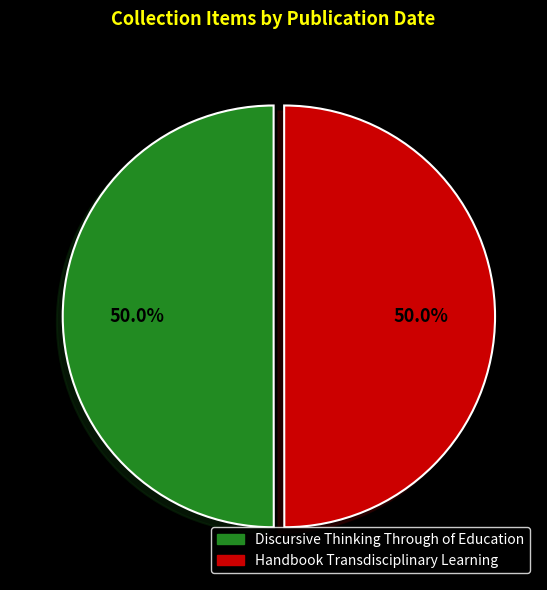

Count the number of slices in the pie.

2